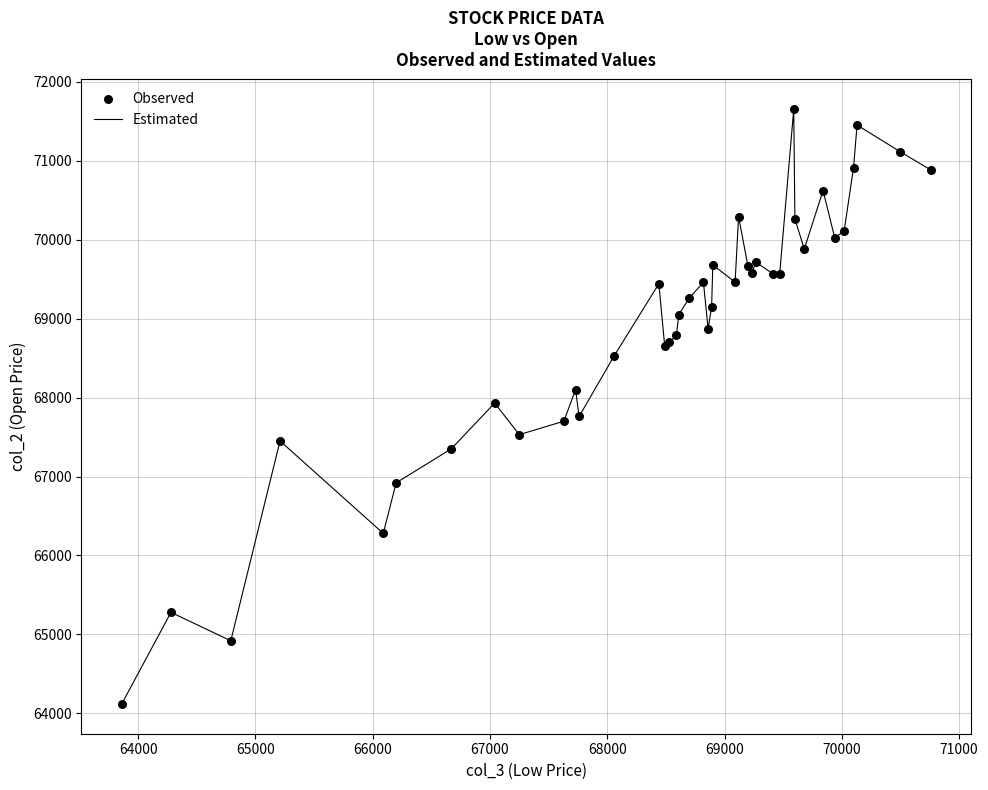

What is the smallest value displayed?

64120